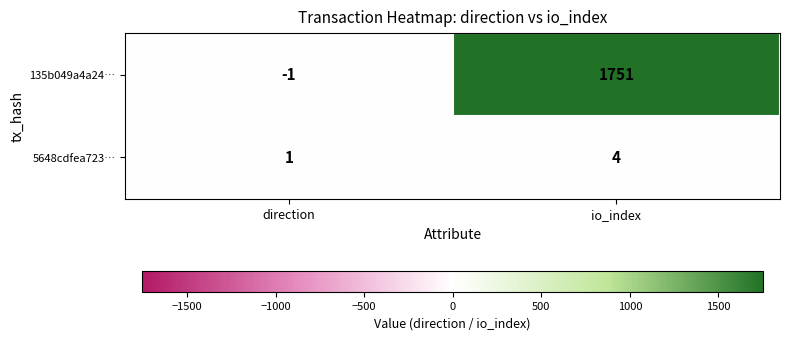

Between direction and io_index, which series saw the biggest shift?

135b049a4a24…